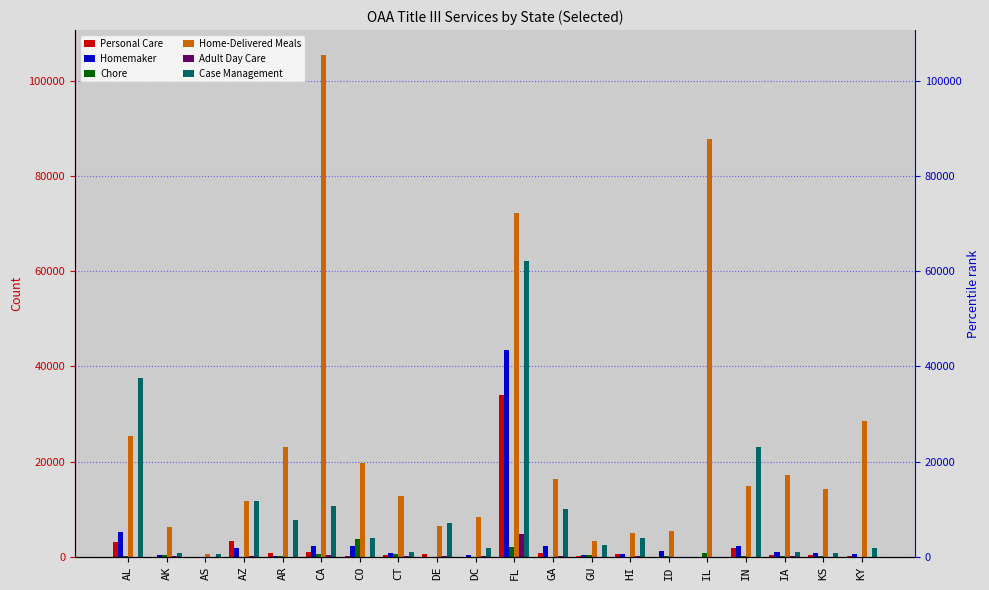

Is the value of Adult Day Care at CA greater than the value of Personal Care at GU?

Yes